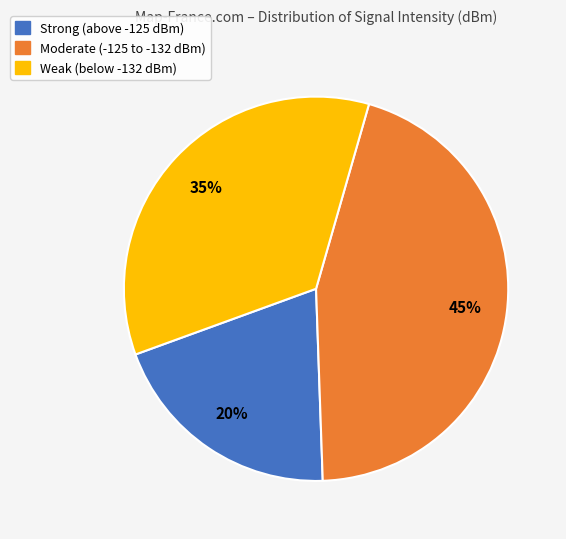

True or false: Strong (above -125 dBm) accounts for 8% of the total.

False